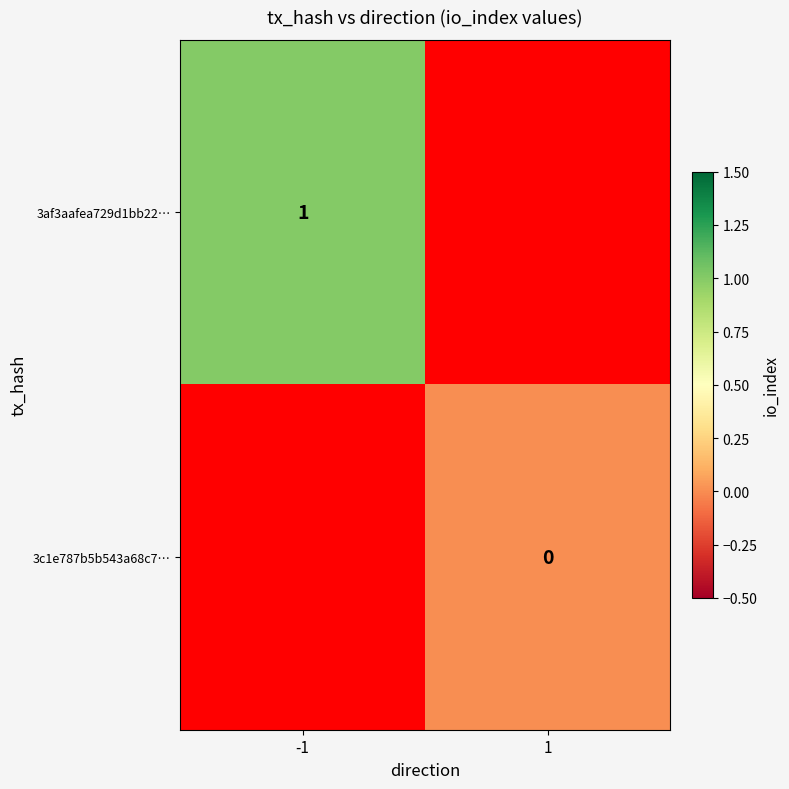

The value of 3af3aafea729d1bb22… at -1 is 1.6. True or false?

False